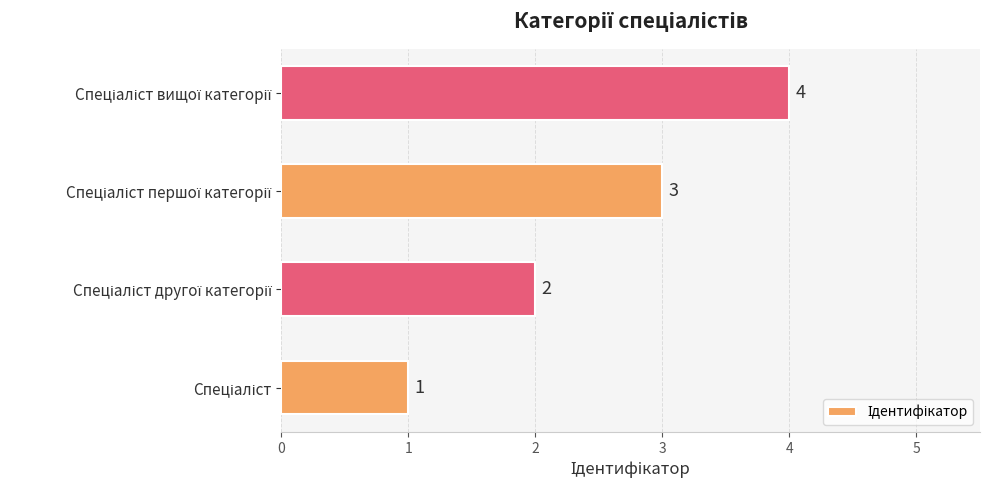

Count the values in the range 2 to 4.

3